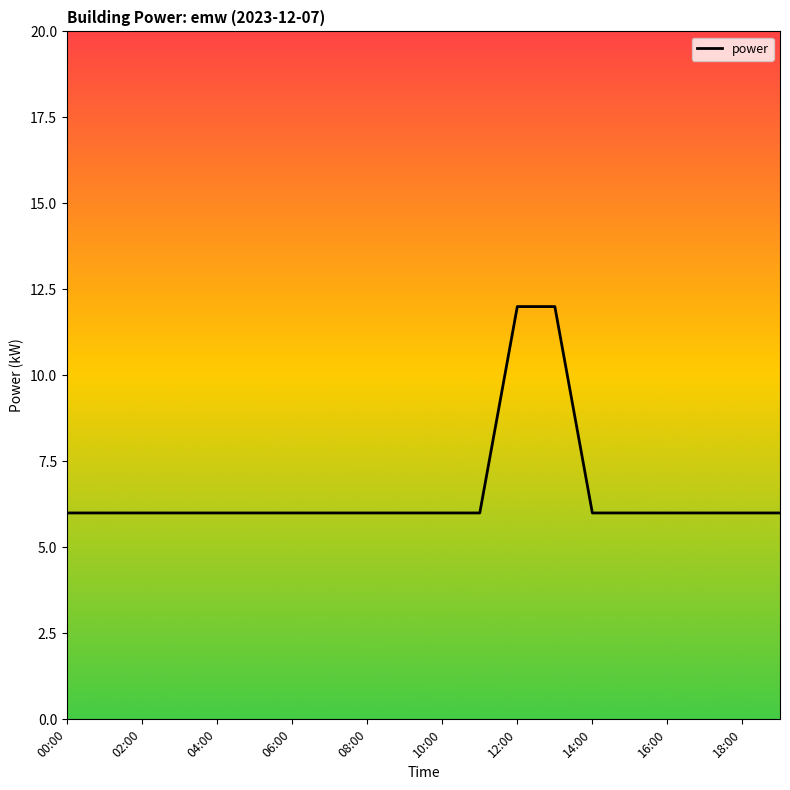

Count the number of data series in this chart.

1